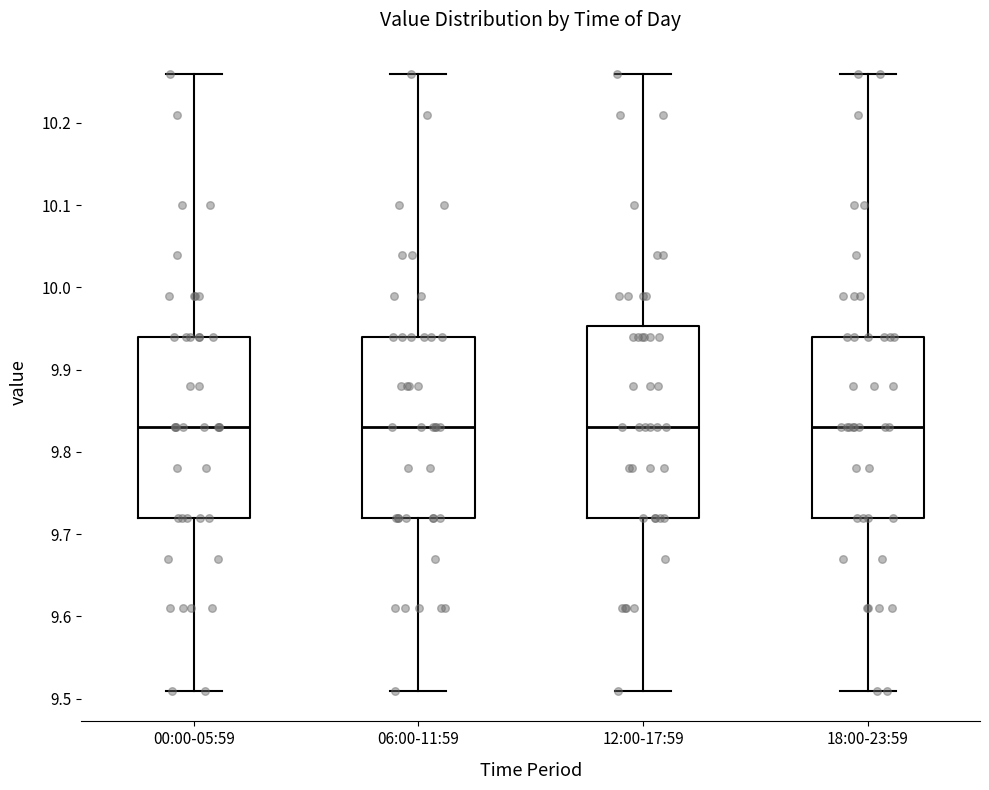

Where is the upper edge of the box for 12:00-17:59 on the y-axis? The values are not printed on the chart, so give them approximately, as read against the axis.

9.95